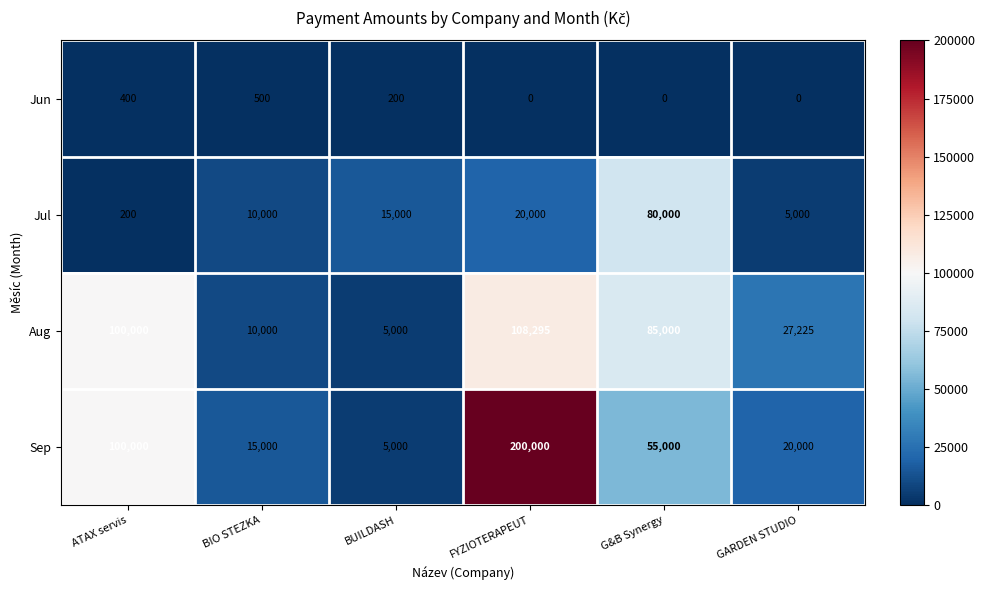

Reading right to left, transcribe all the data shown in this chart.

Jun: GARDEN STUDIO=0	G&B Synergy=0	FYZIOTERAPEUT=0	BUILDASH=200	BIO STEZKA=500	ATAX servis=400
Jul: GARDEN STUDIO=5000	G&B Synergy=80000	FYZIOTERAPEUT=20000	BUILDASH=15000	BIO STEZKA=10000	ATAX servis=200
Aug: GARDEN STUDIO=27225	G&B Synergy=85000	FYZIOTERAPEUT=108295	BUILDASH=5000	BIO STEZKA=10000	ATAX servis=100000
Sep: GARDEN STUDIO=20000	G&B Synergy=55000	FYZIOTERAPEUT=200000	BUILDASH=5000	BIO STEZKA=15000	ATAX servis=100000